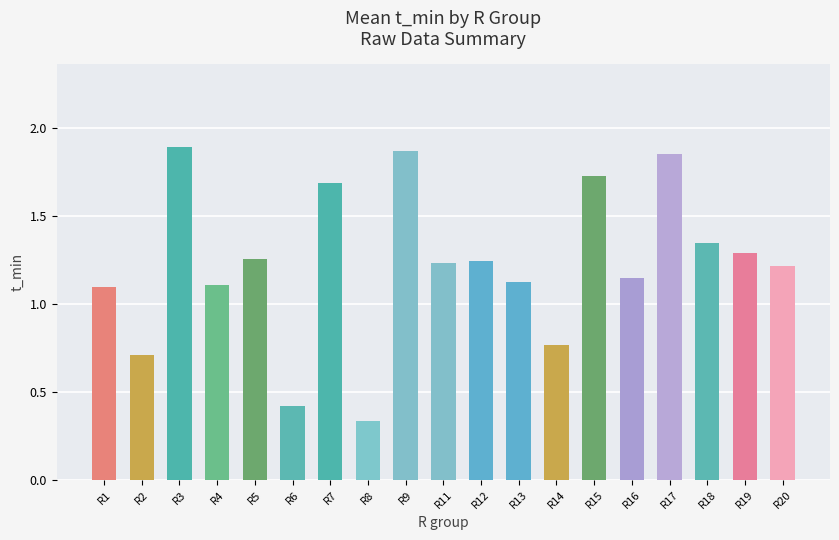

What is the sum of the values at R16 and R15?

2.9